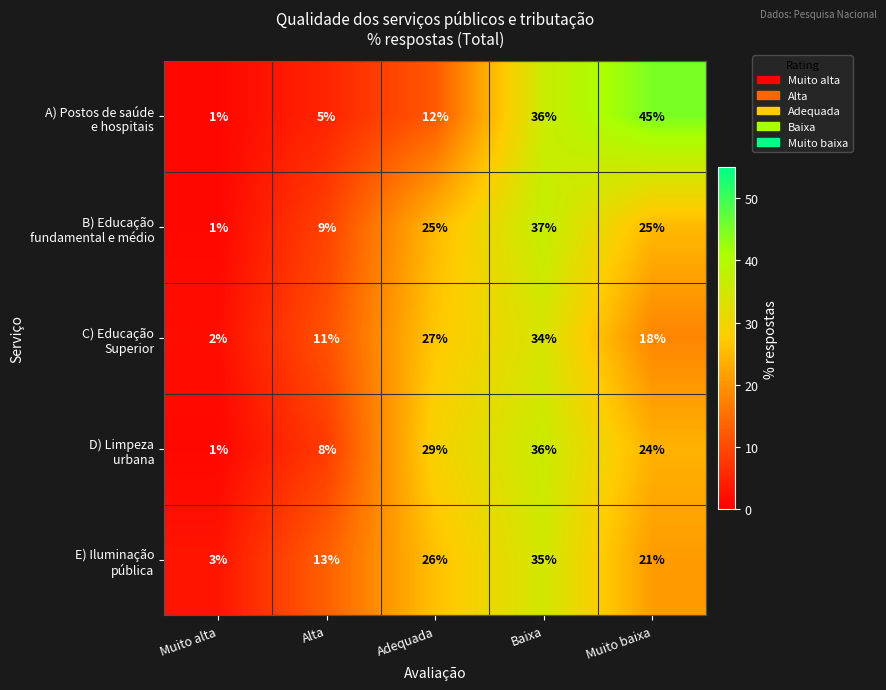

What is the total value across all series at Baixa?

178